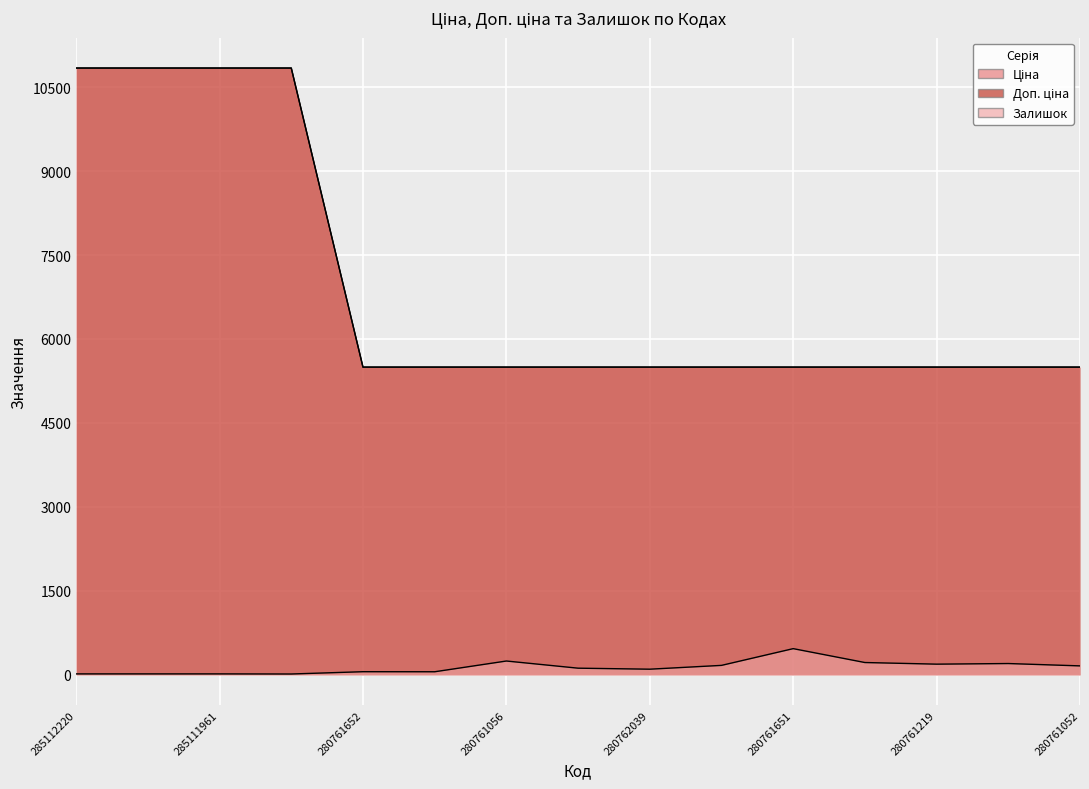

What position from the right is 280761052?

1